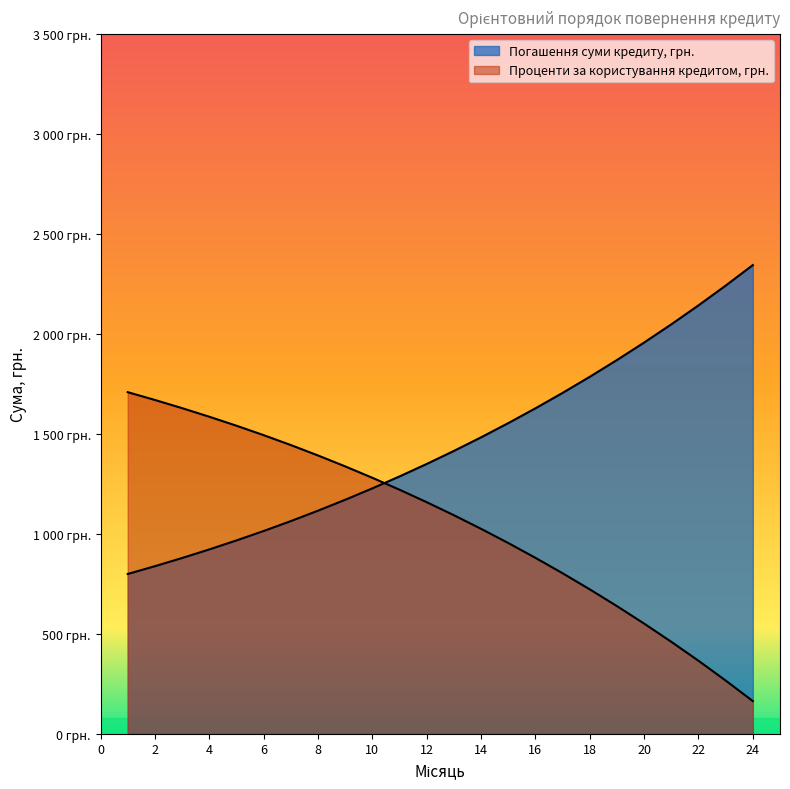

The Погашення суми кредиту, грн. series shows 352.5 at 6. True or false?

False